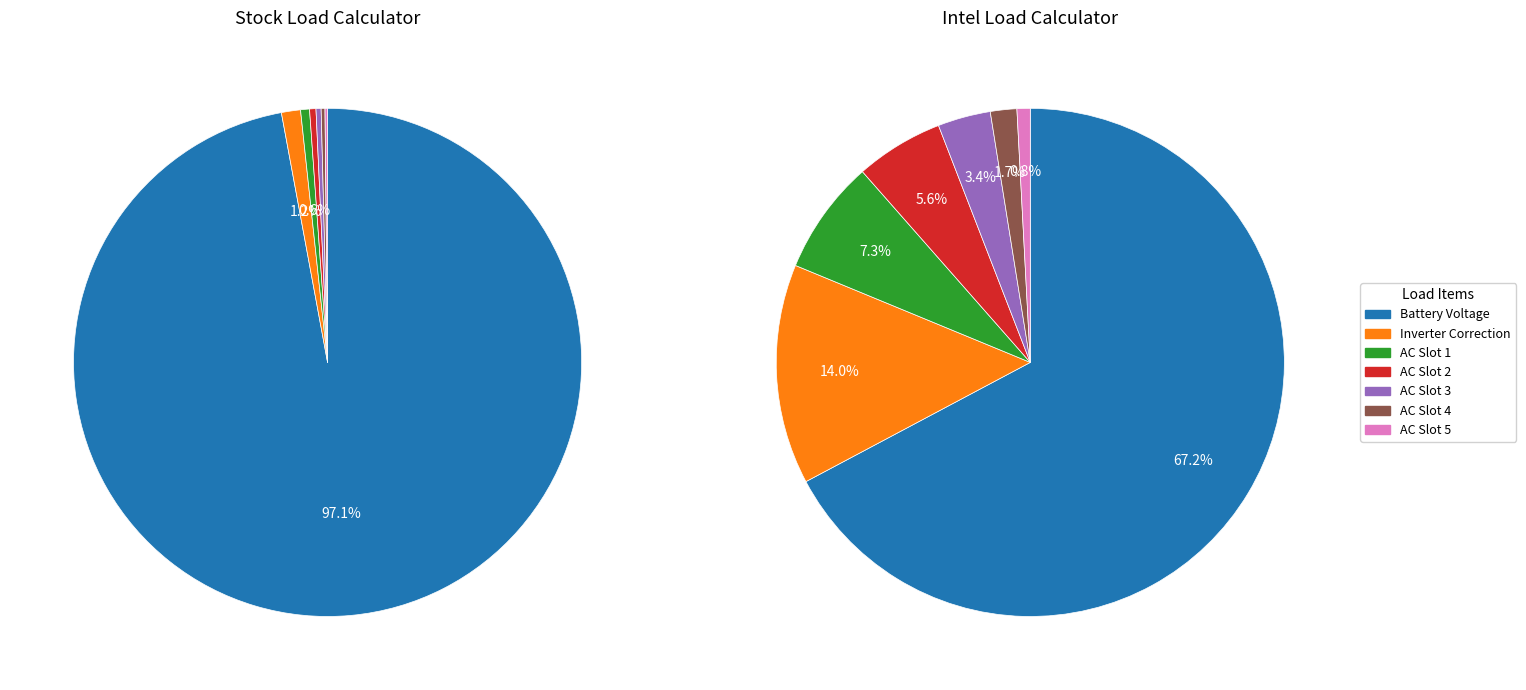

How many slices are in this pie chart?

7